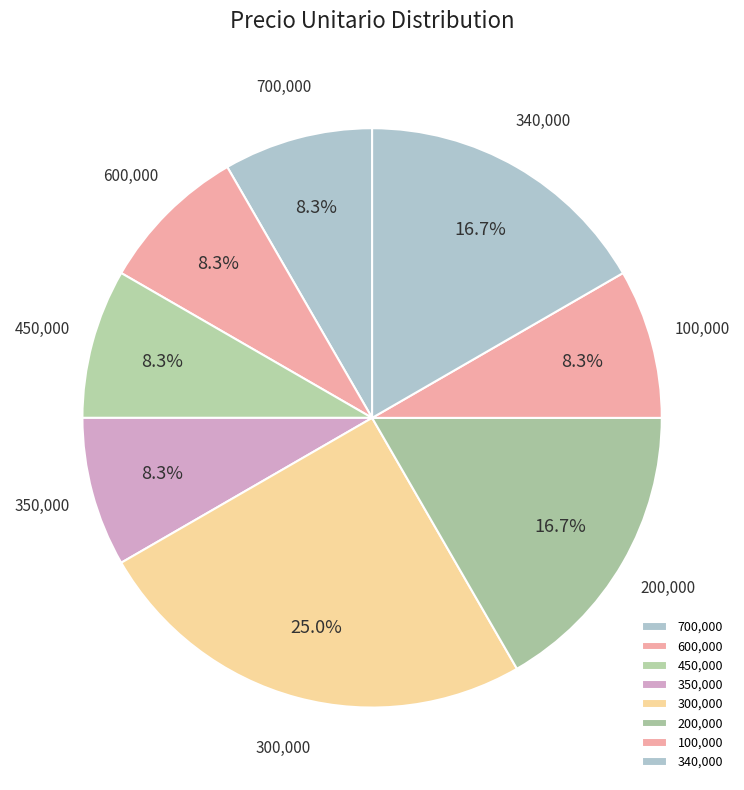

Is there any slice that represents more than half of the pie?

No